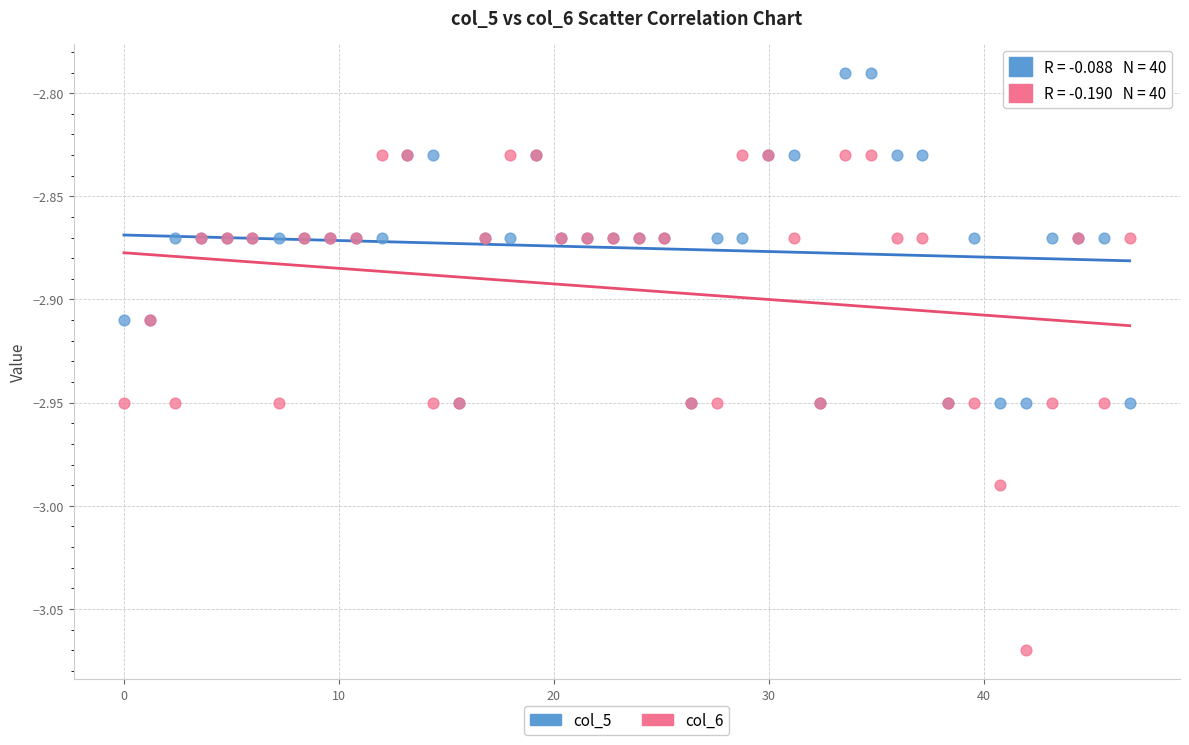

What are all the series names shown in the legend?

col_5, col_6